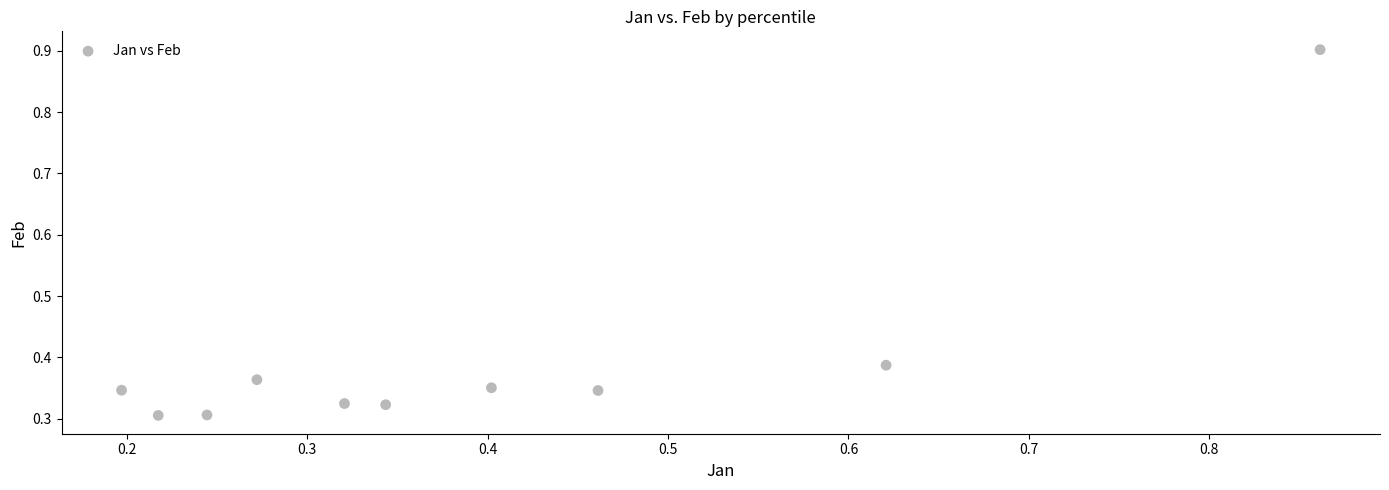

What is the range of X values (max minus min)?

0.7